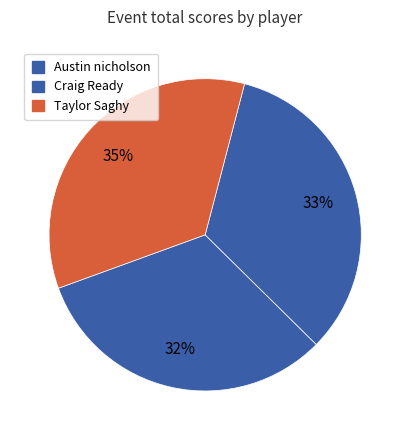

To the nearest percent, what is the average slice percentage?

33%